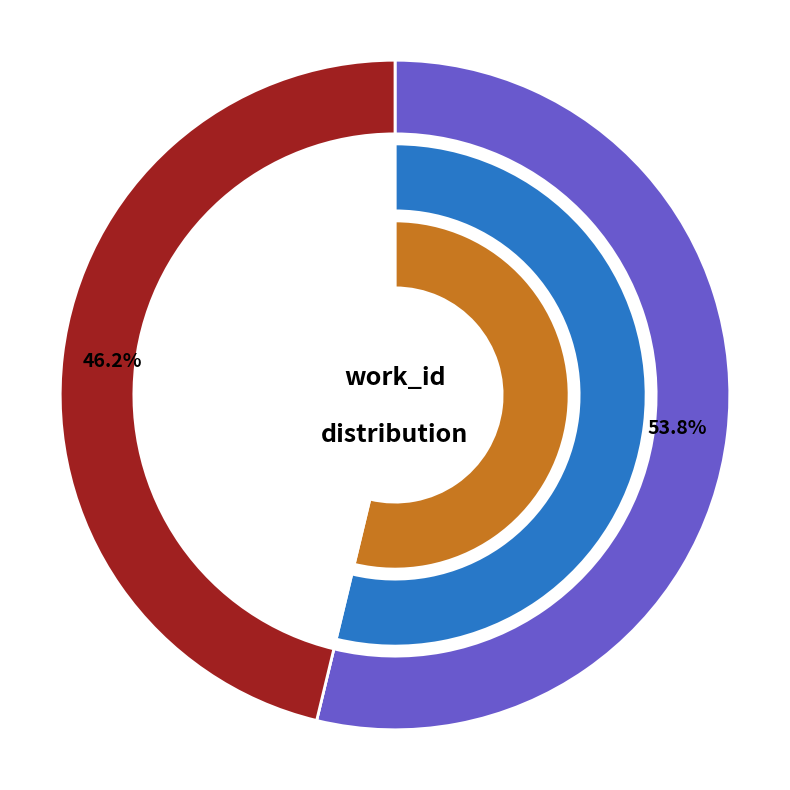

Is it true that 2005-04-08 is 54% of the pie?

True